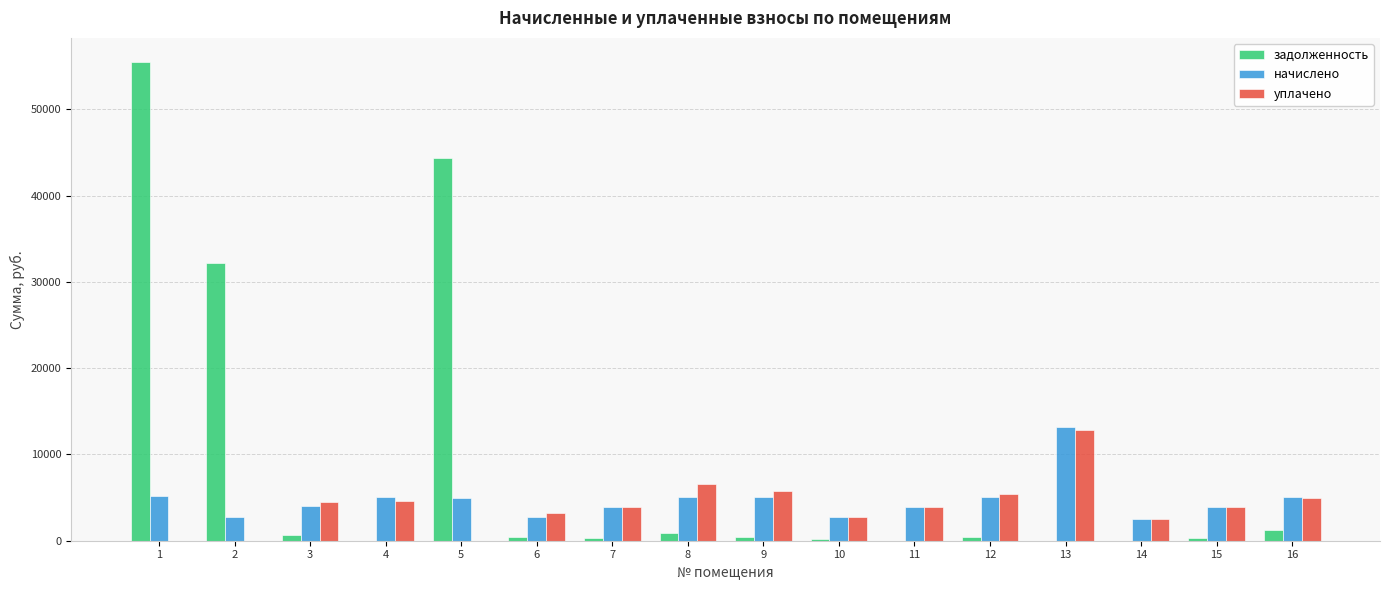

What is the sum of all задолженность values?

137082.7